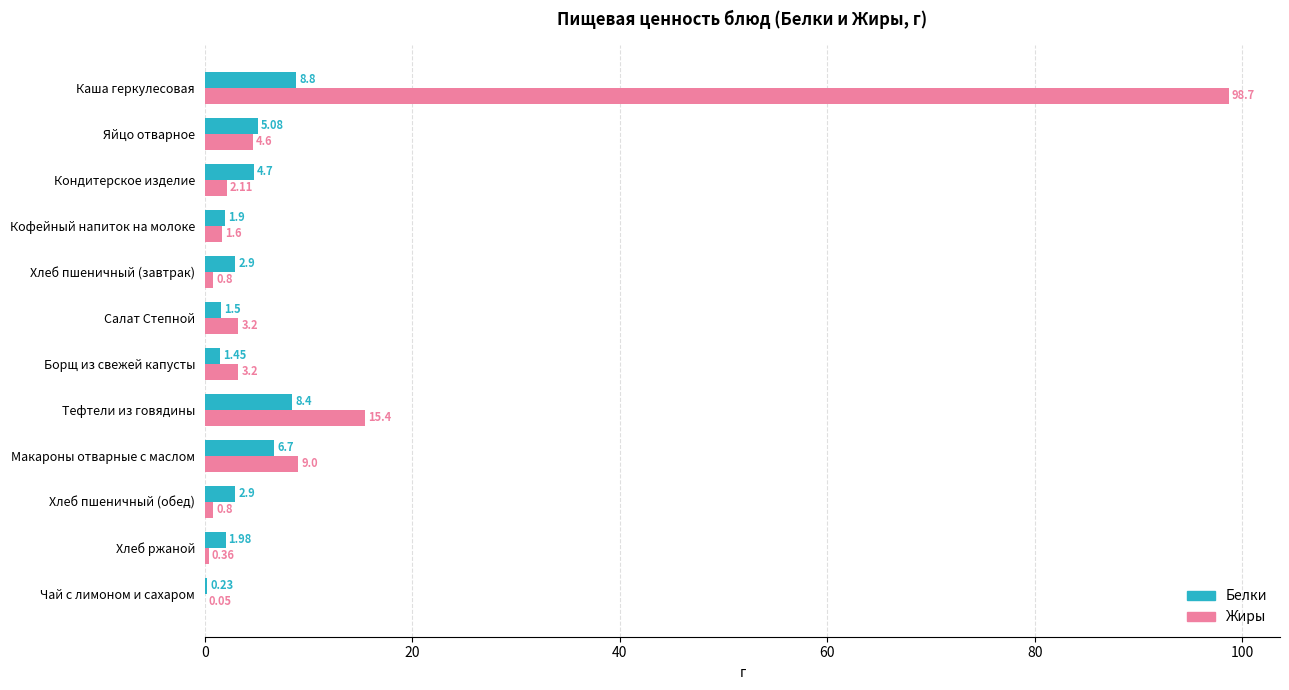

At which label is Белки closest to 4?

Кондитерское изделие